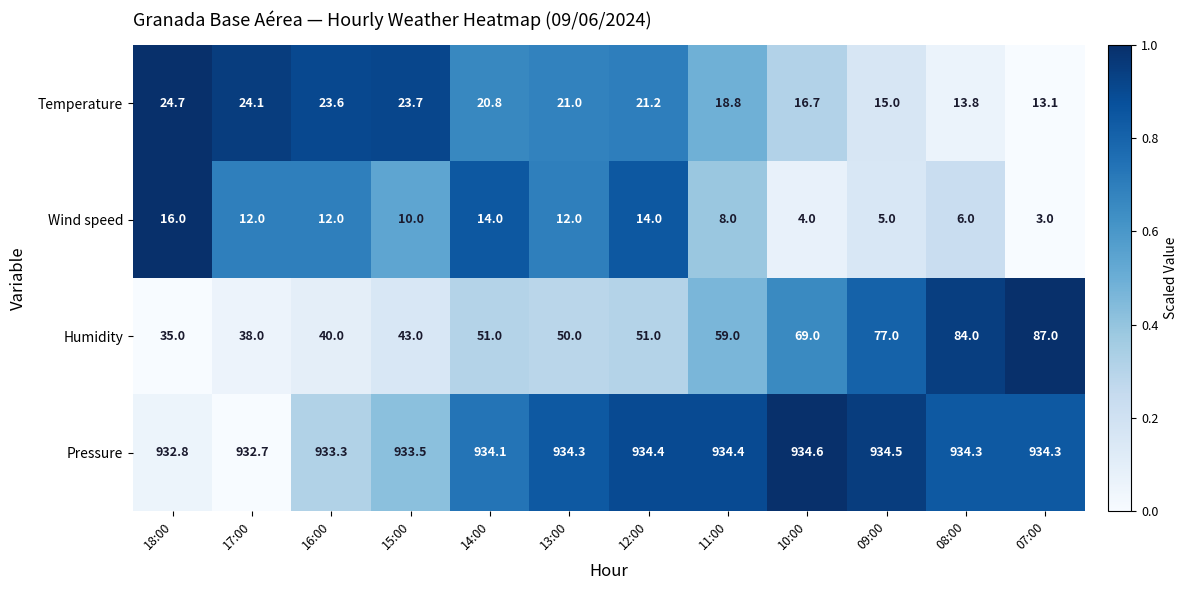

Rank the series by their maximum value, from lowest to highest.

Wind speed, Temperature, Humidity, Pressure